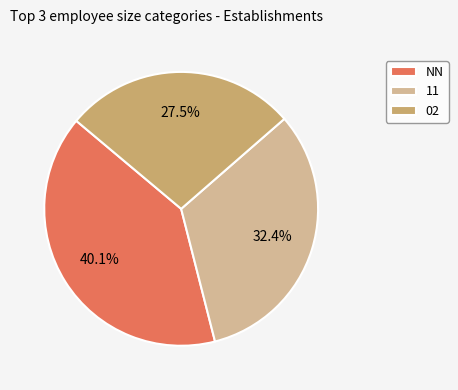

What percentage is the NN slice, to the nearest percent?

40%